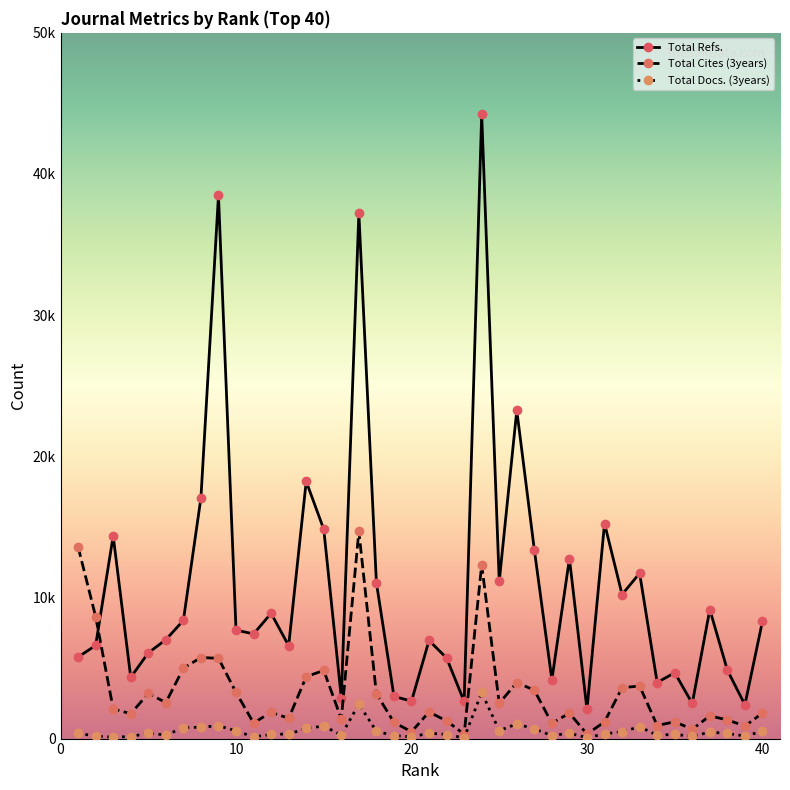

True or false: Total Refs. and Total Docs. (3years) intersect in this chart.

False